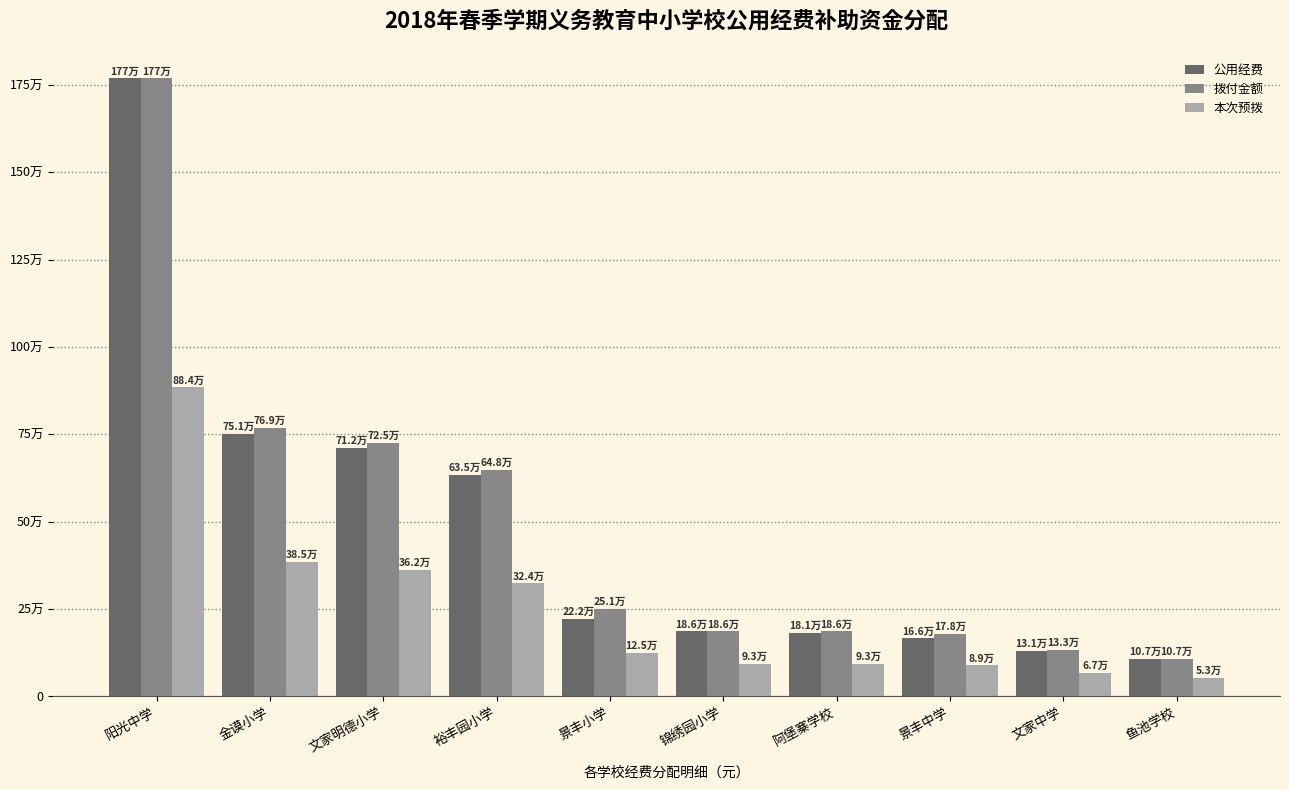

Which category has the highest value in the 拨付金额 series?

阳光中学